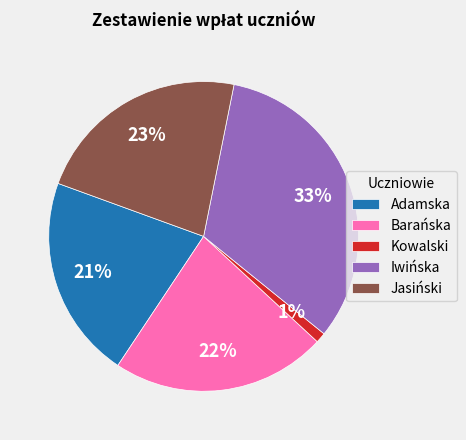

What percentage is the Adamska slice, to the nearest percent?

21%